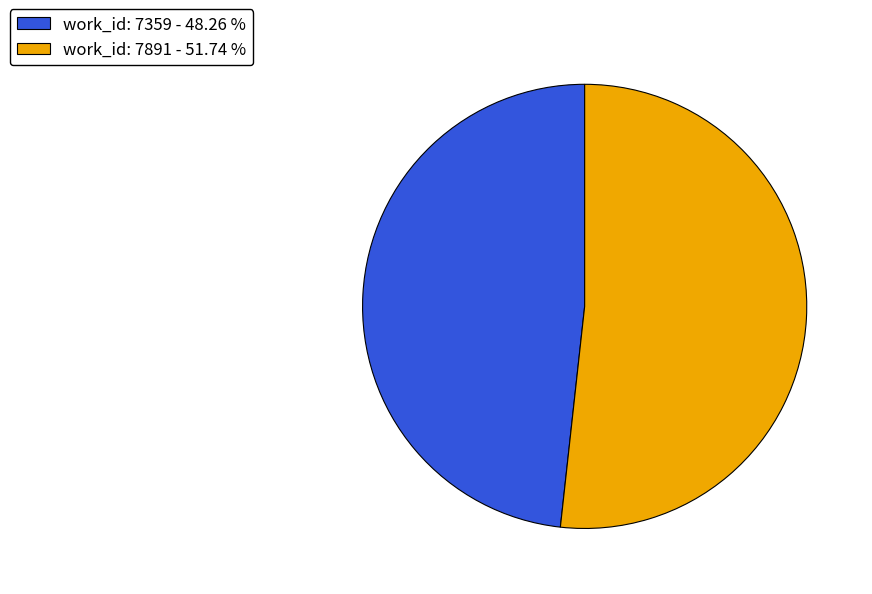

What is the ratio of the value at work_id: 7359 to the value at work_id: 7891?

0.9